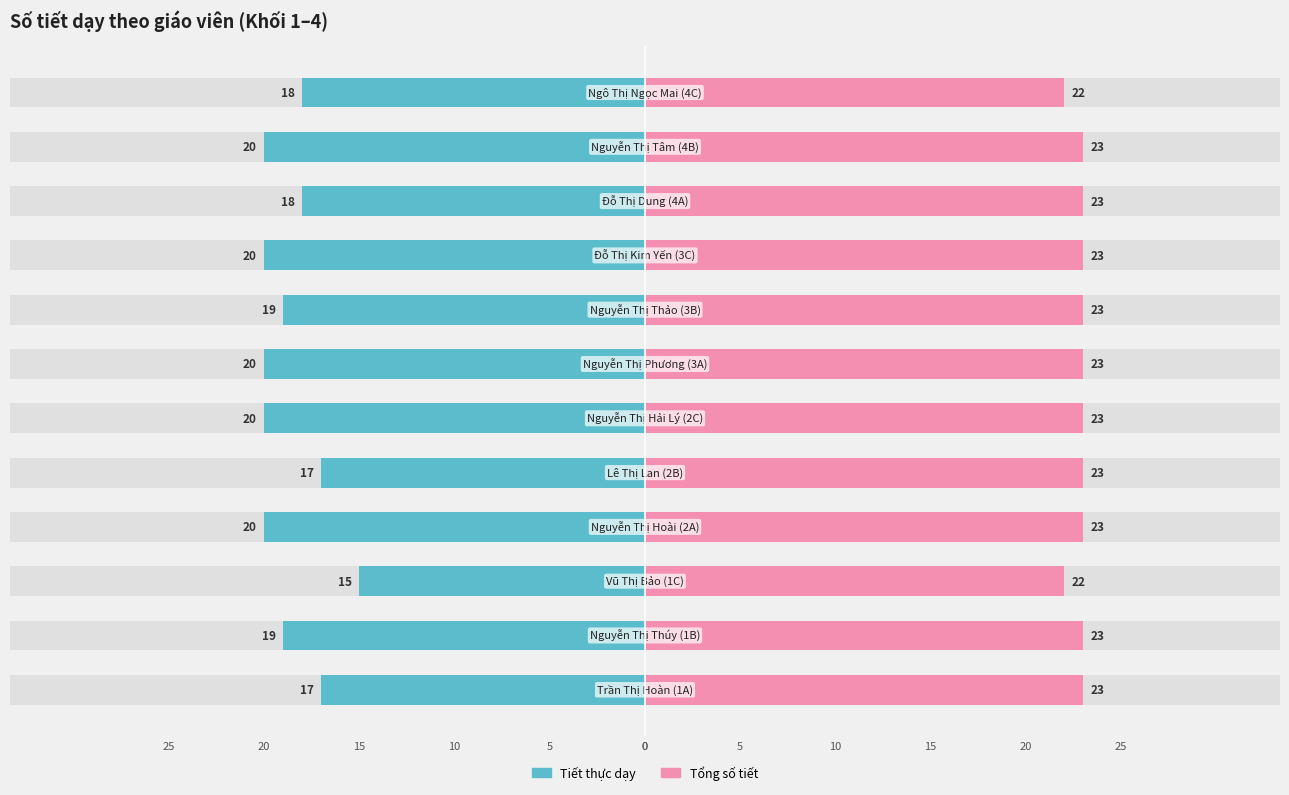

Is the value of Tiết thực dạy at 25 greater than the value of Tổng số tiết at 0?

No